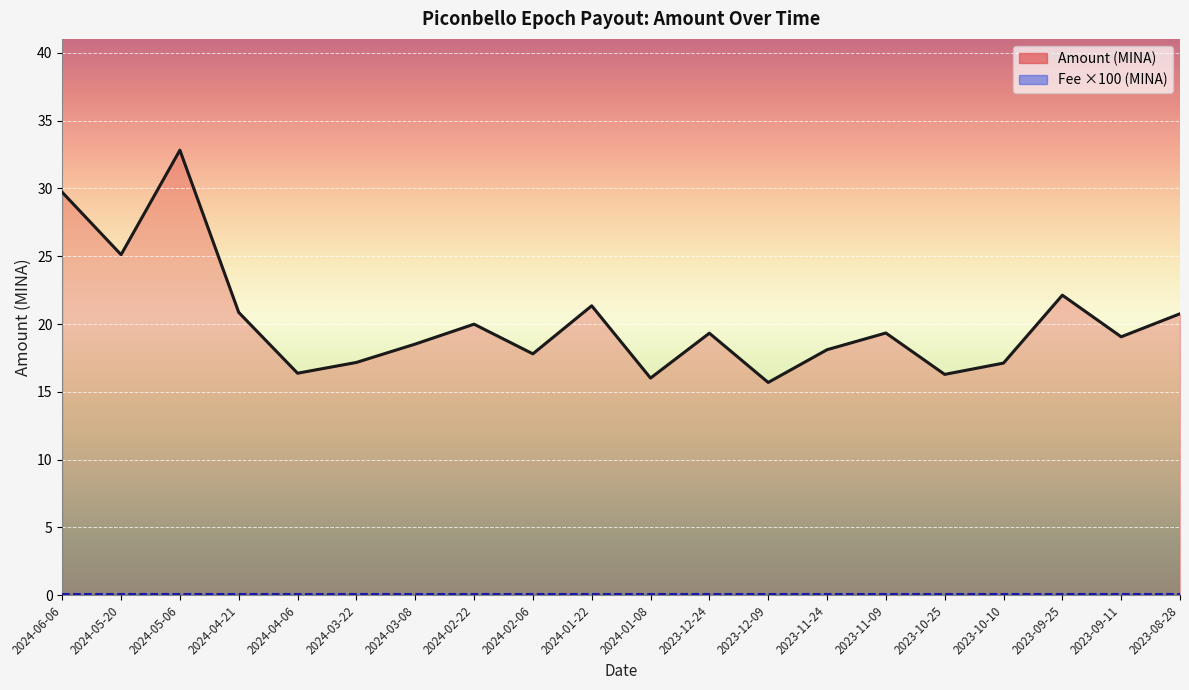

What is the minimum value shown in the chart?

0.1